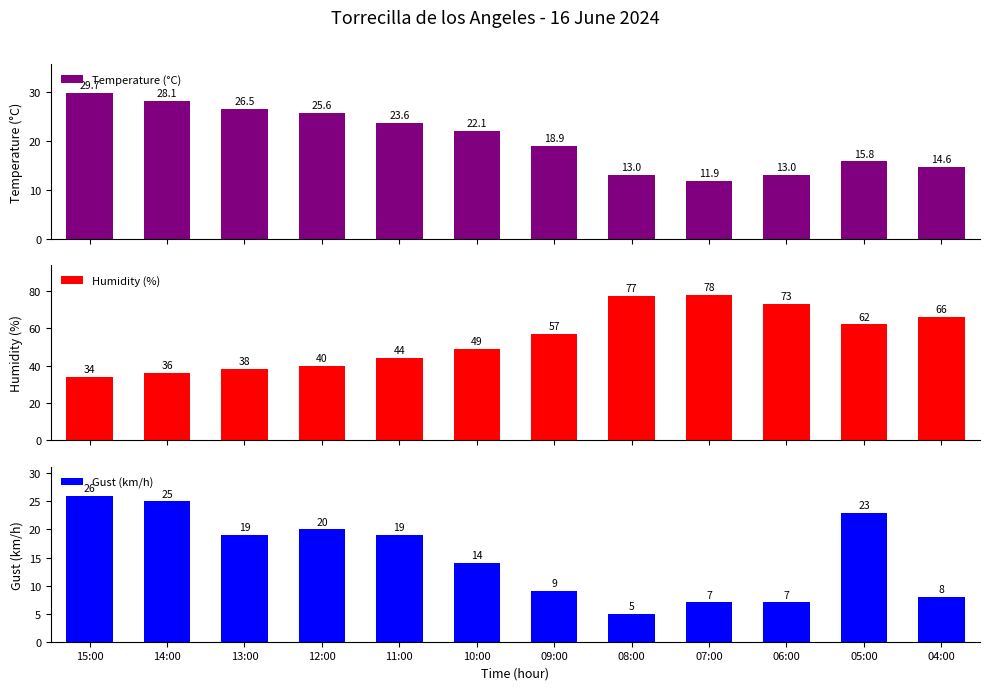

Which series has the largest range (max minus min)?

Humidity (%)